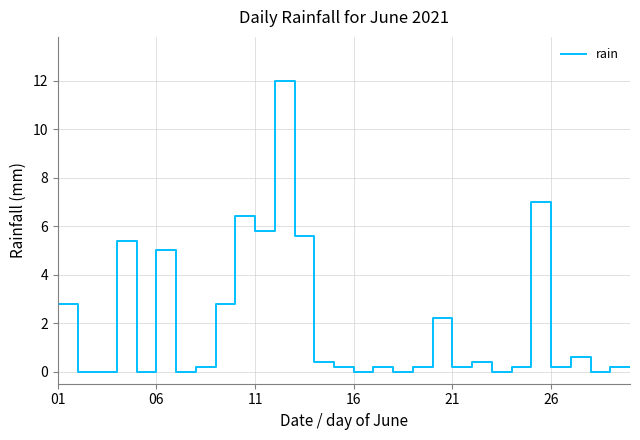

What is the difference between the maximum and minimum values?

12.0